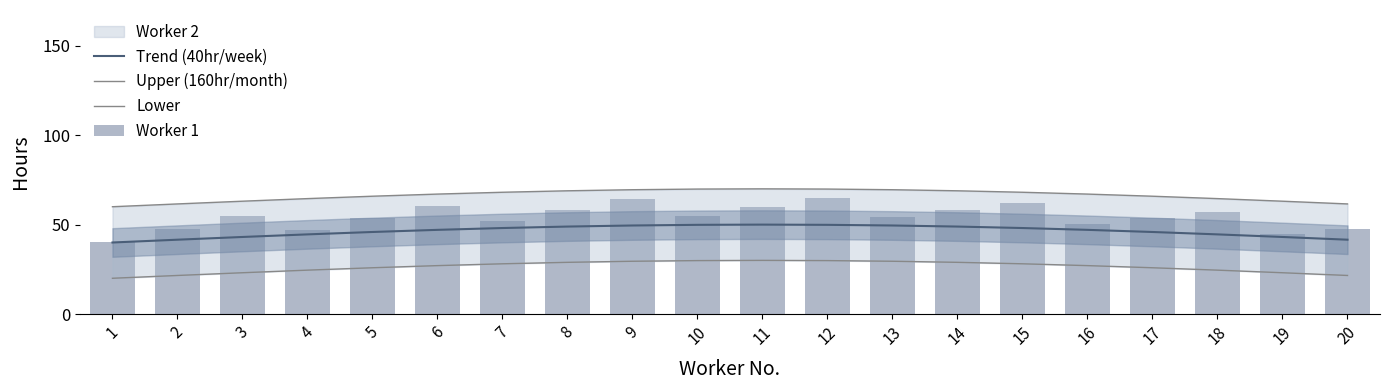

How many values in the Upper (160hr/month) series are below 67?

9